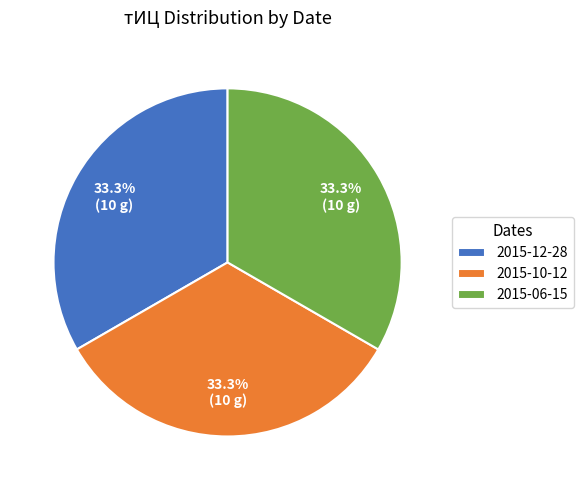

Does 2015-10-12 account for over 50% of the chart?

No